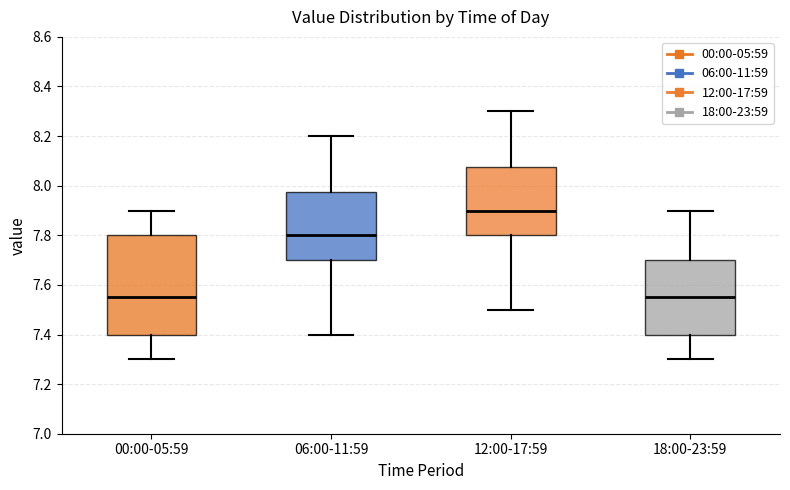

Comparing the boxes themselves (not the whiskers), which one is the tallest?

00:00-05:59